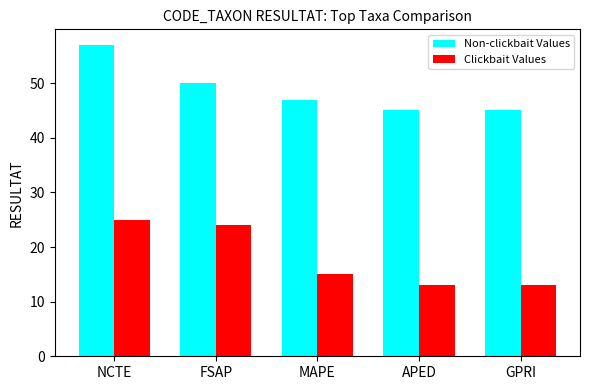

What is the spread (max minus min) of values at NCTE?

32